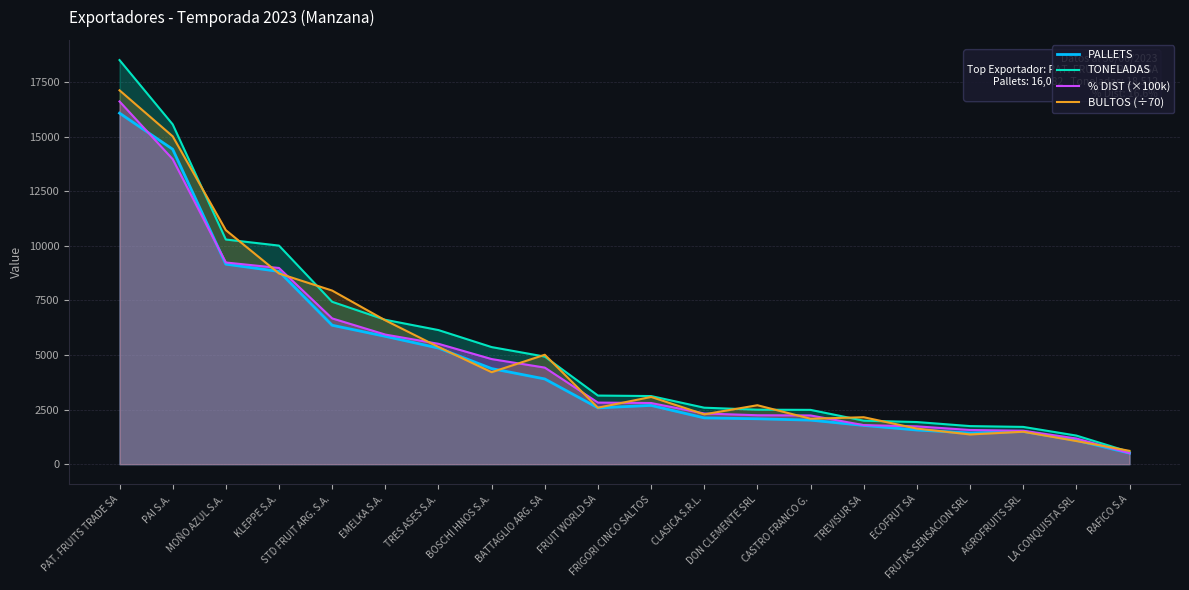

How many data points does each series have?

20